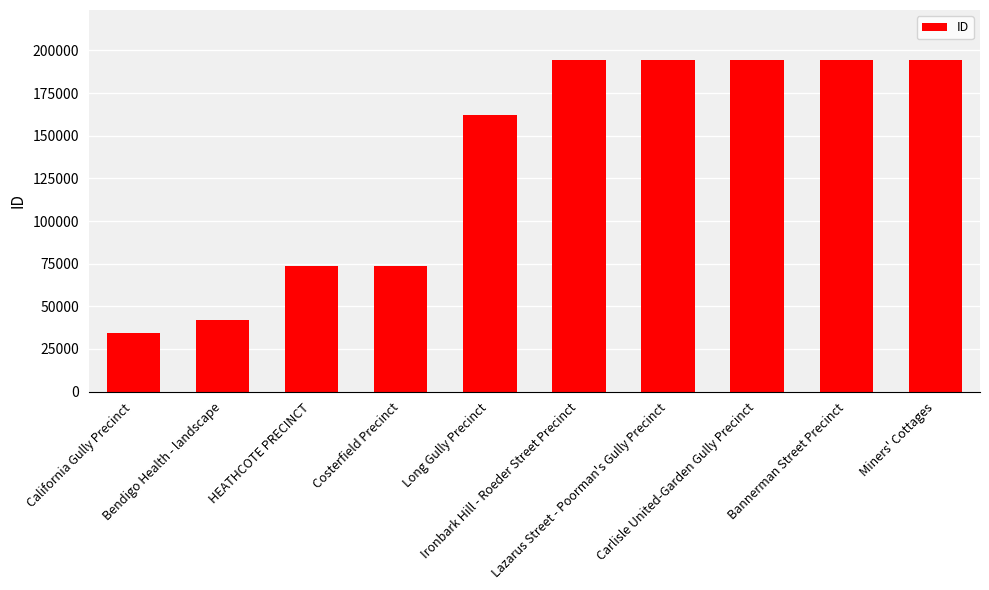

What is the ratio of the value at Costerfield Precinct to the value at Bendigo Health - landscape?

1.7